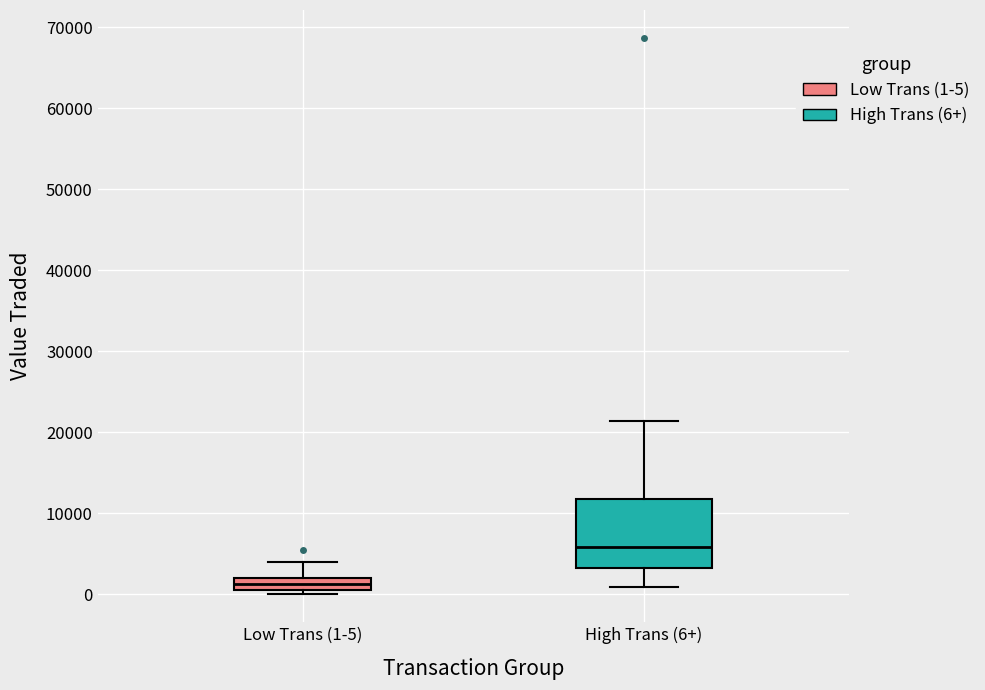

Which box is the tallest, from its lower edge to its upper edge?

High Trans (6+)